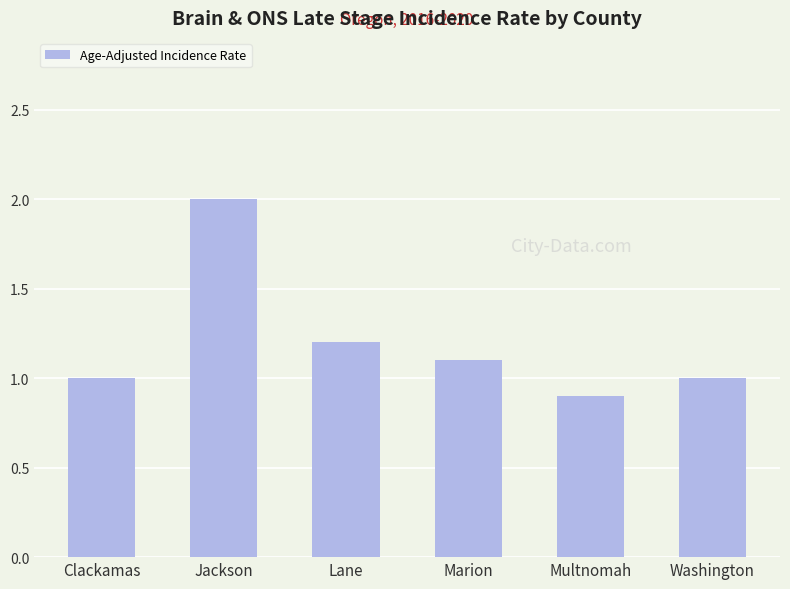

What is the average value?

1.2